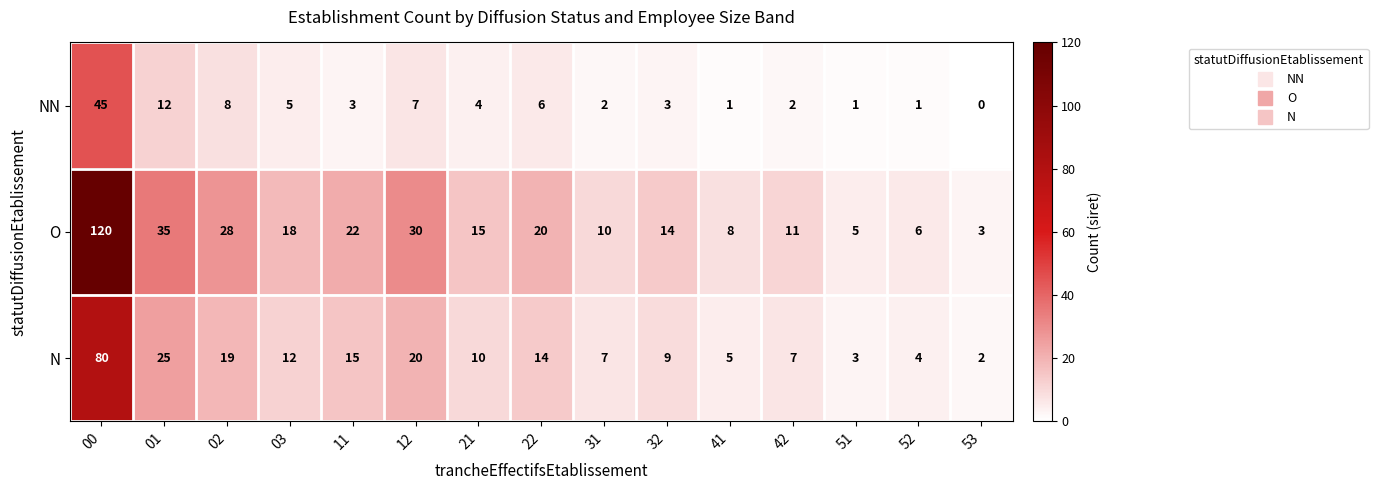

The O series shows 11 at 12. True or false?

False